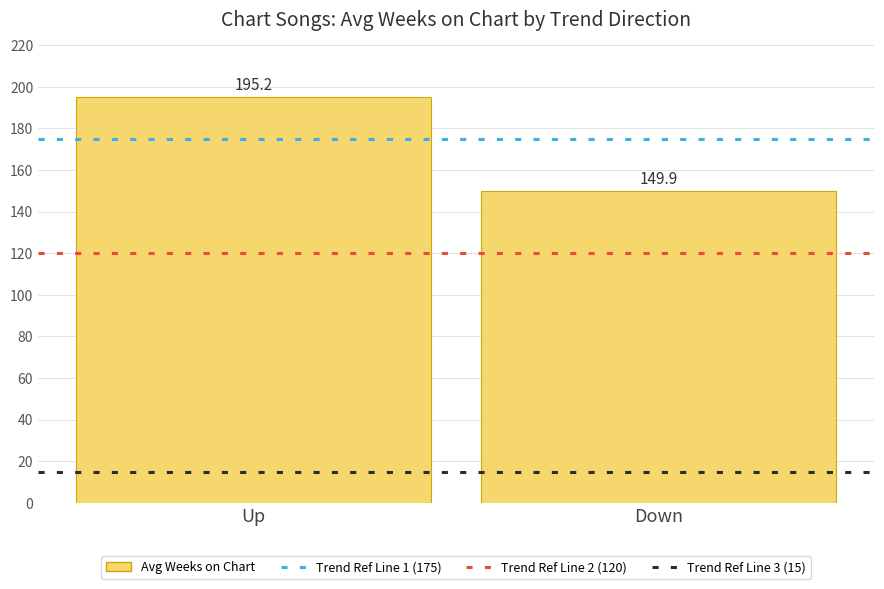

Which category has the highest value across all series?

Up